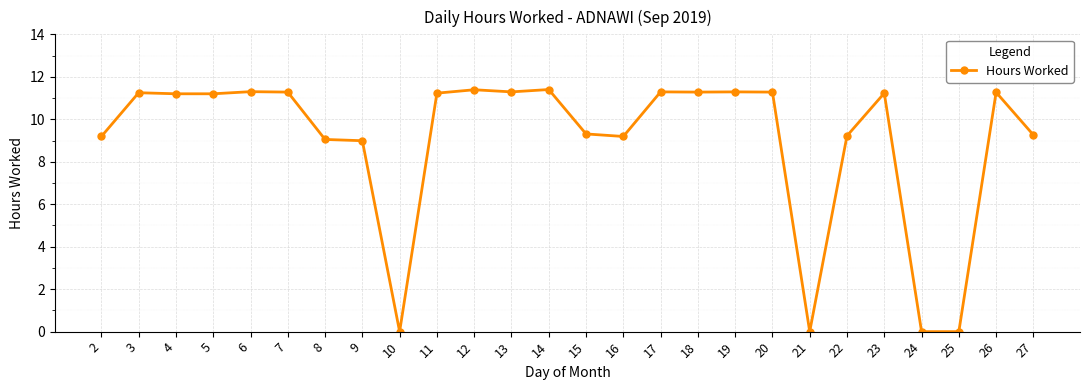

True or false: the data shows 11.2 at 5.

True